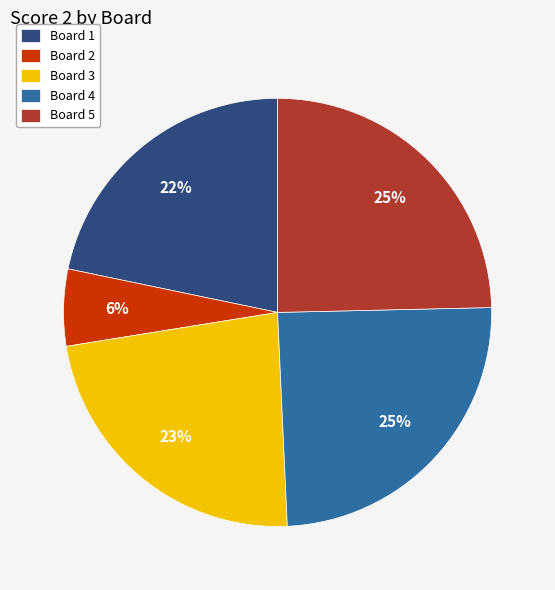

How many slices are in this pie chart?

5